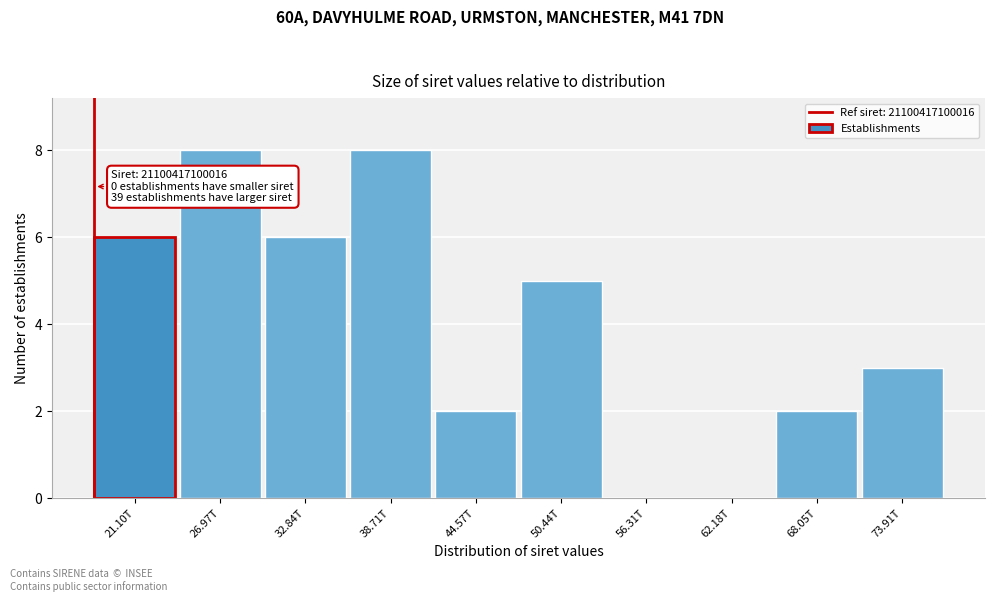

Reading left to right, list all the values displayed in this chart.

21.10T=6	26.97T=8	32.84T=6	38.71T=8	44.57T=2	50.44T=5	56.31T=0	62.18T=0	68.05T=2	73.91T=3